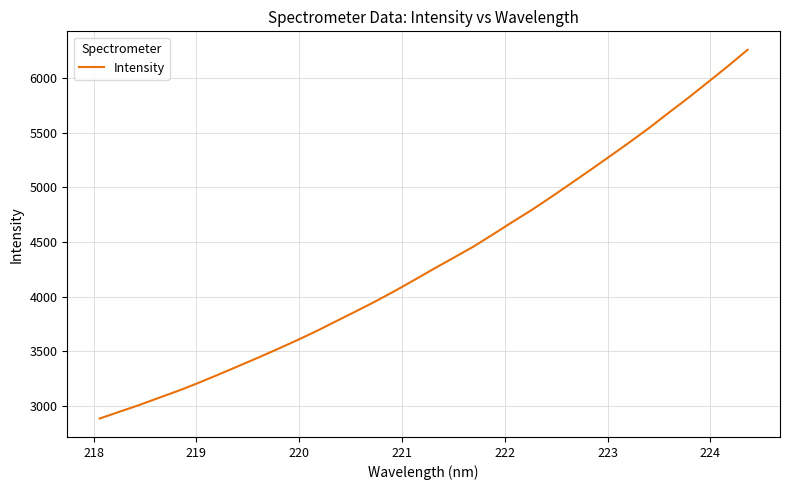

True or false: the data has more than 1 interior local peaks.

False